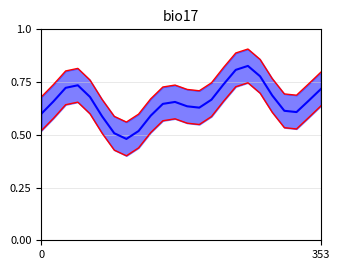

Count the Upper bound values in the range 0 to 1.

24